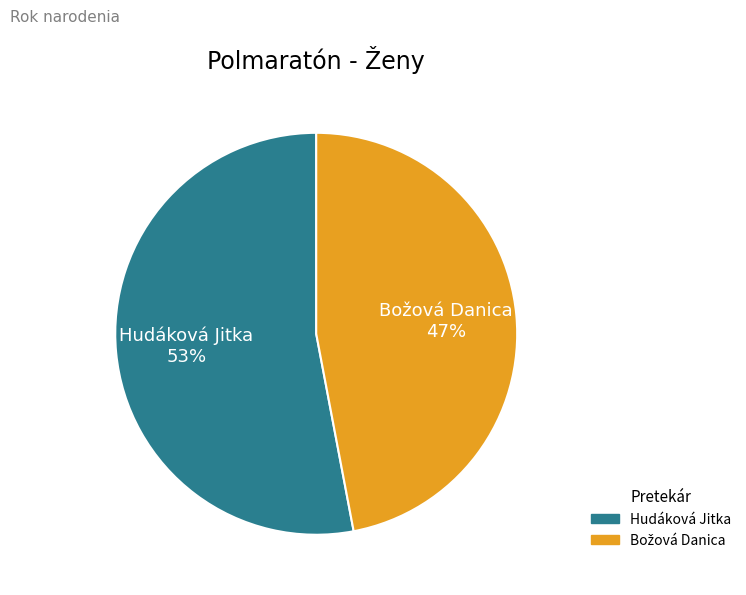

To the nearest percent, what is the average slice percentage?

50%